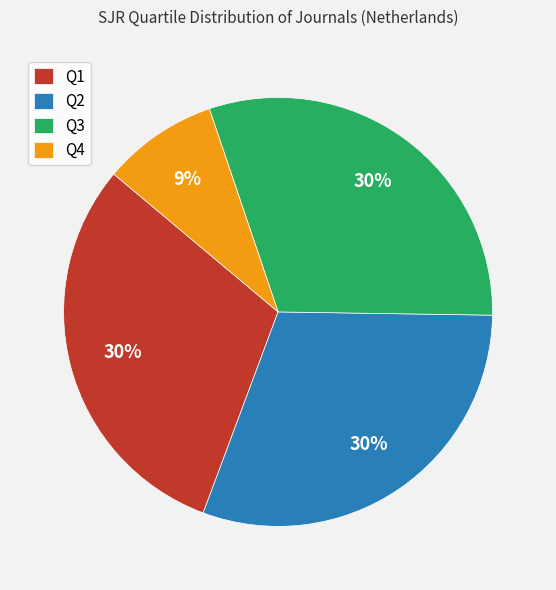

Does any single category account for the majority?

No